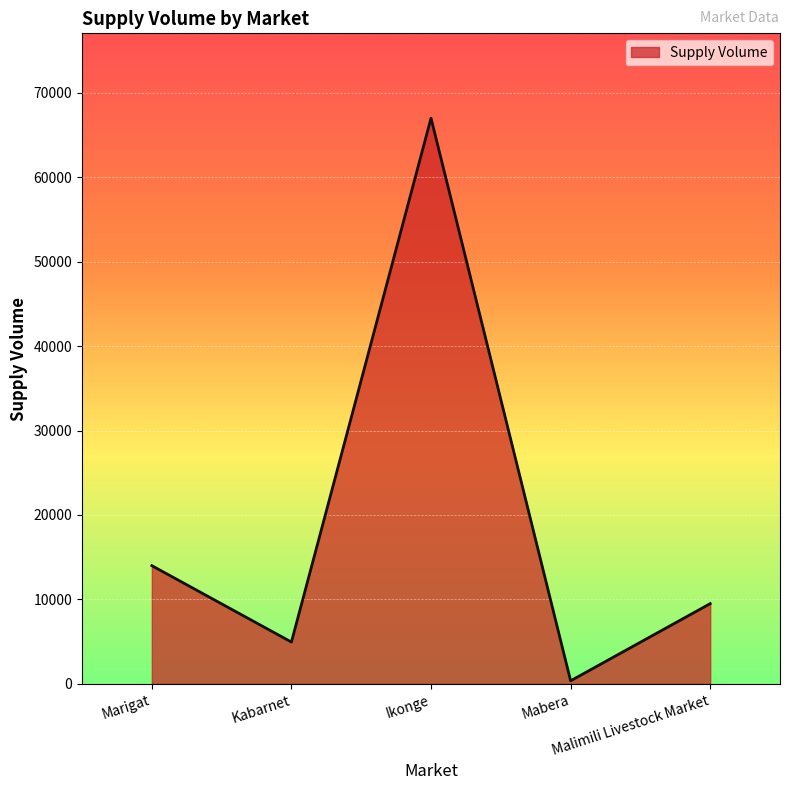

List the labels in order of value, smallest first.

Mabera, Kabarnet, Malimili Livestock Market, Marigat, Ikonge